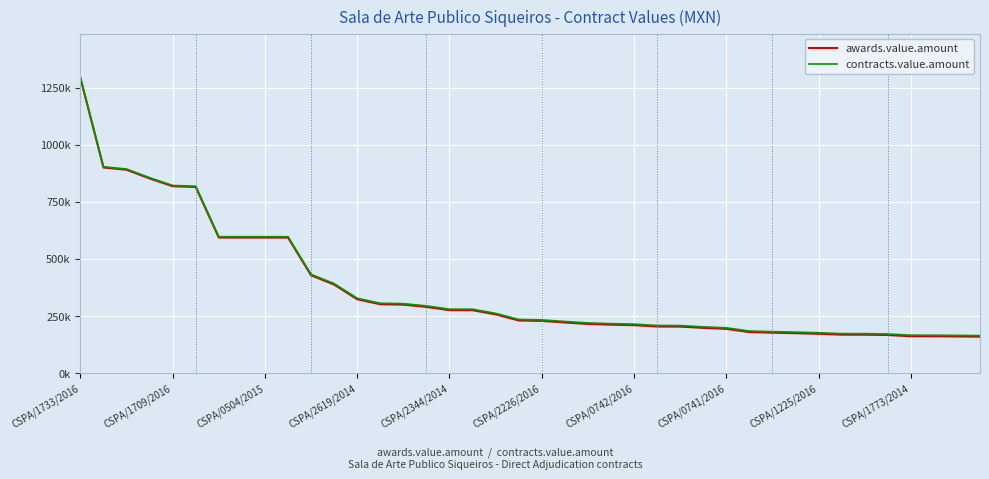

What are all the series names shown in the legend?

awards.value.amount, contracts.value.amount